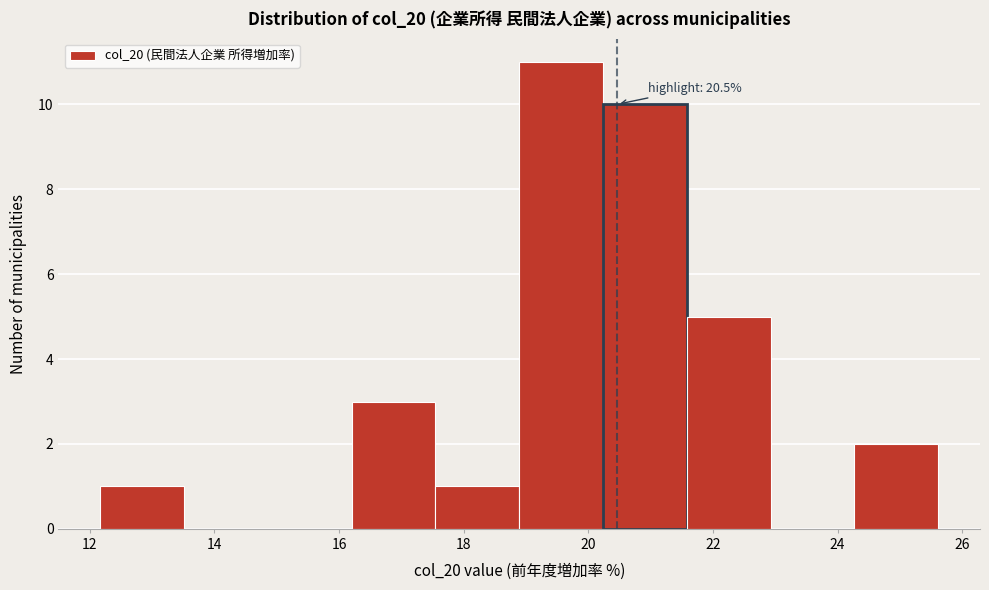

Over which range of the x-axis is the bar tallest?

18.8 to 20.2